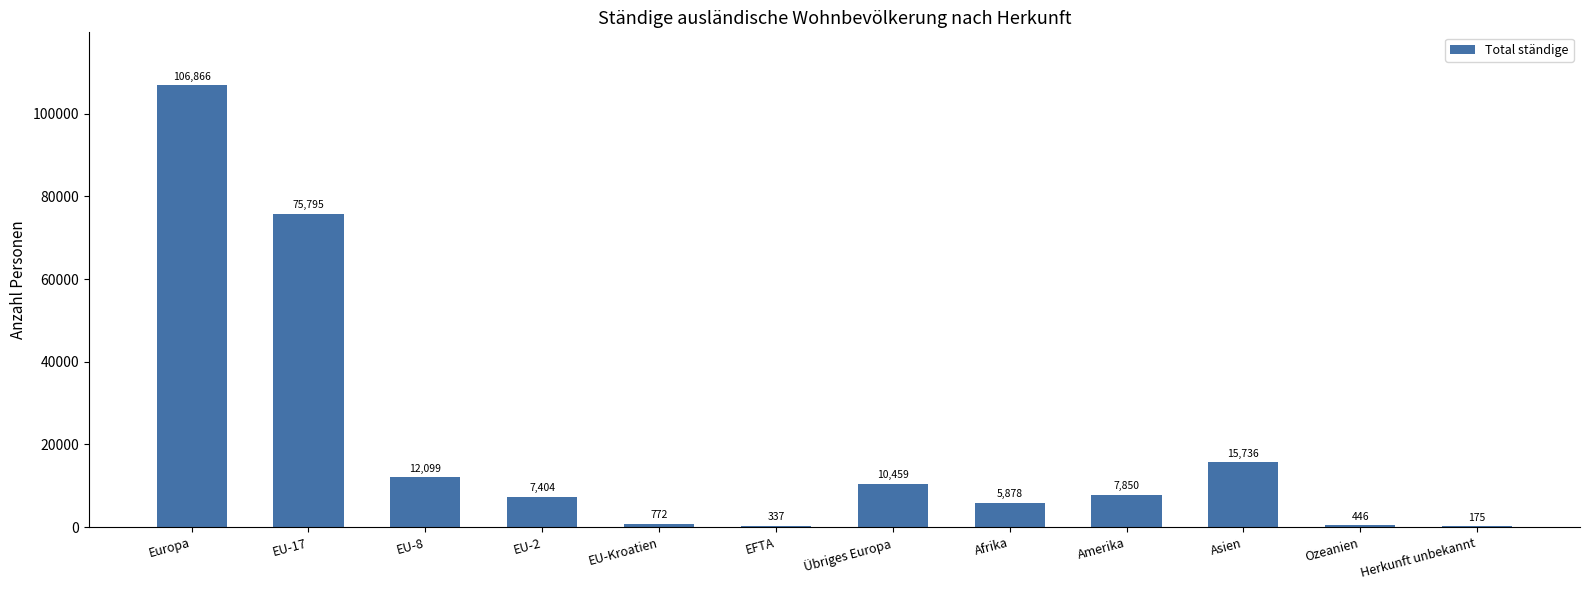

At which label is the value closest to 53520?

EU-17